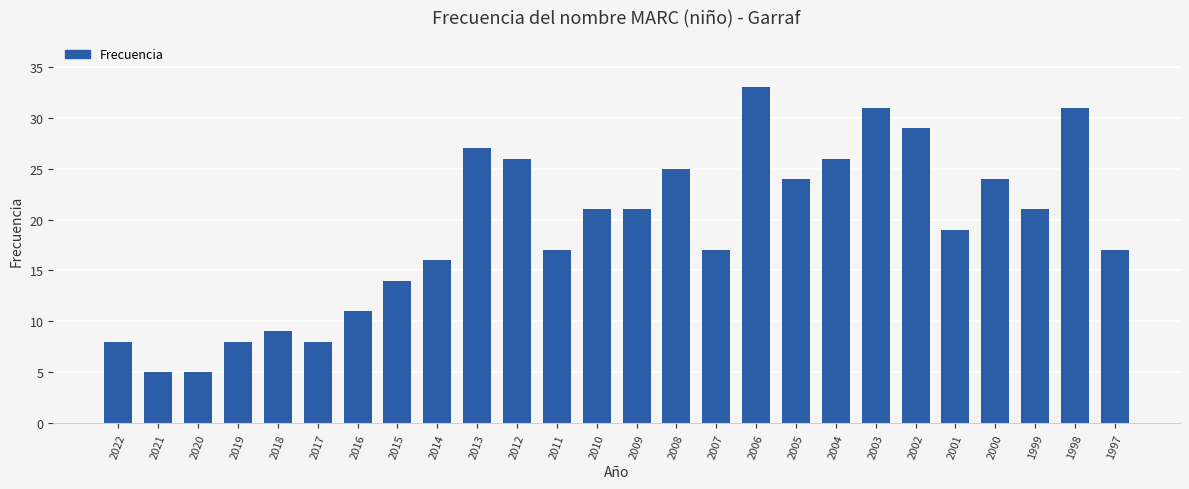

What is the difference between the values at 2013 and 2012?

1